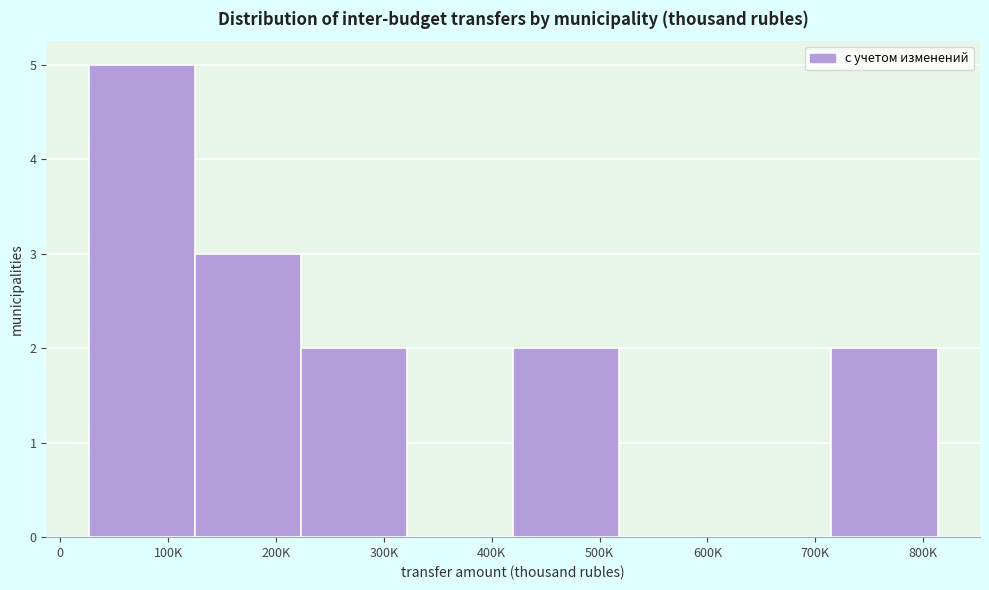

Reading left to right, list all the values displayed in this chart.

100K=5	200K=3	300K=2	400K=0	500K=2	600K=0	700K=0	800K=2